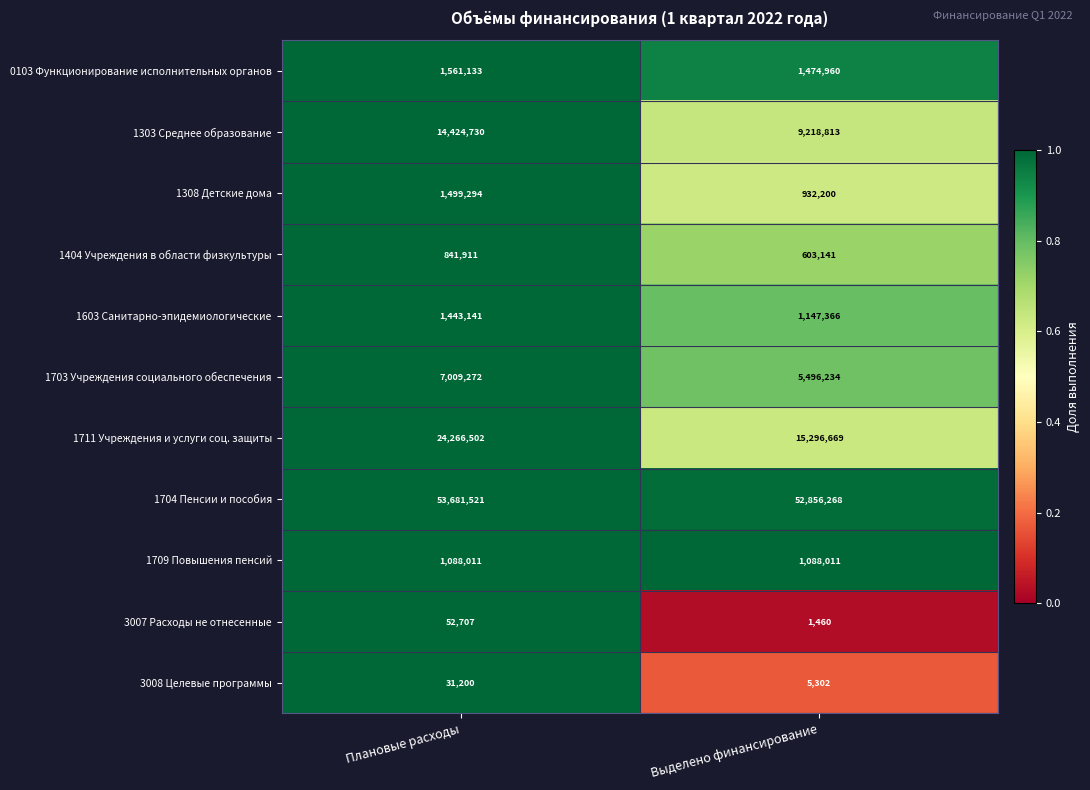

What is the minimum value shown in the chart?

1460